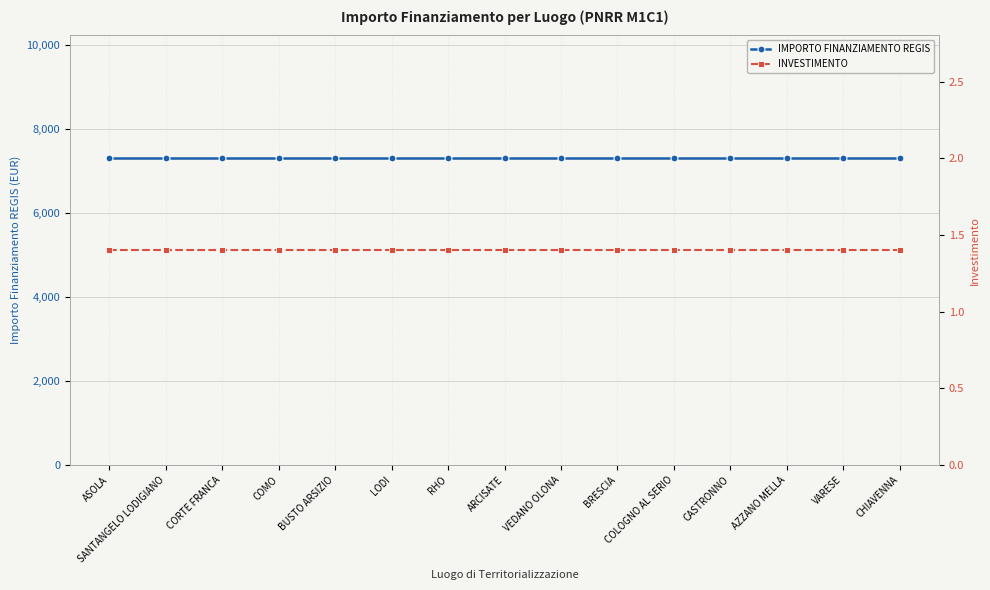

What position from the left is CASTRONNO?

12